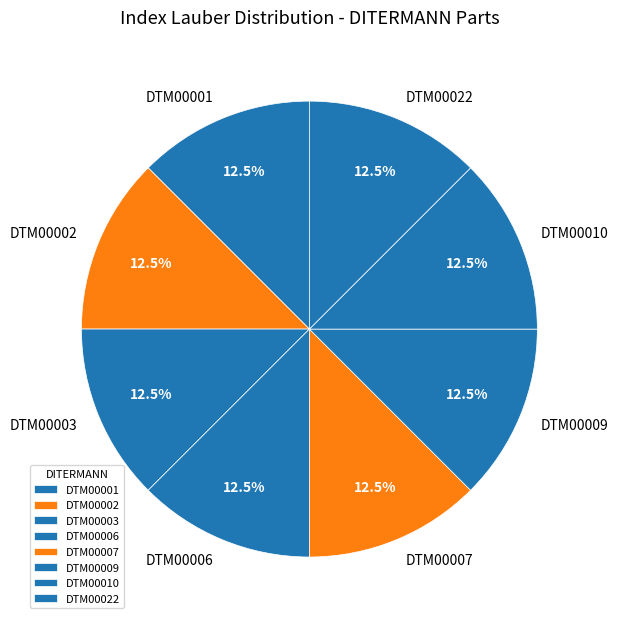

Is DTM00010 the majority of the pie?

No